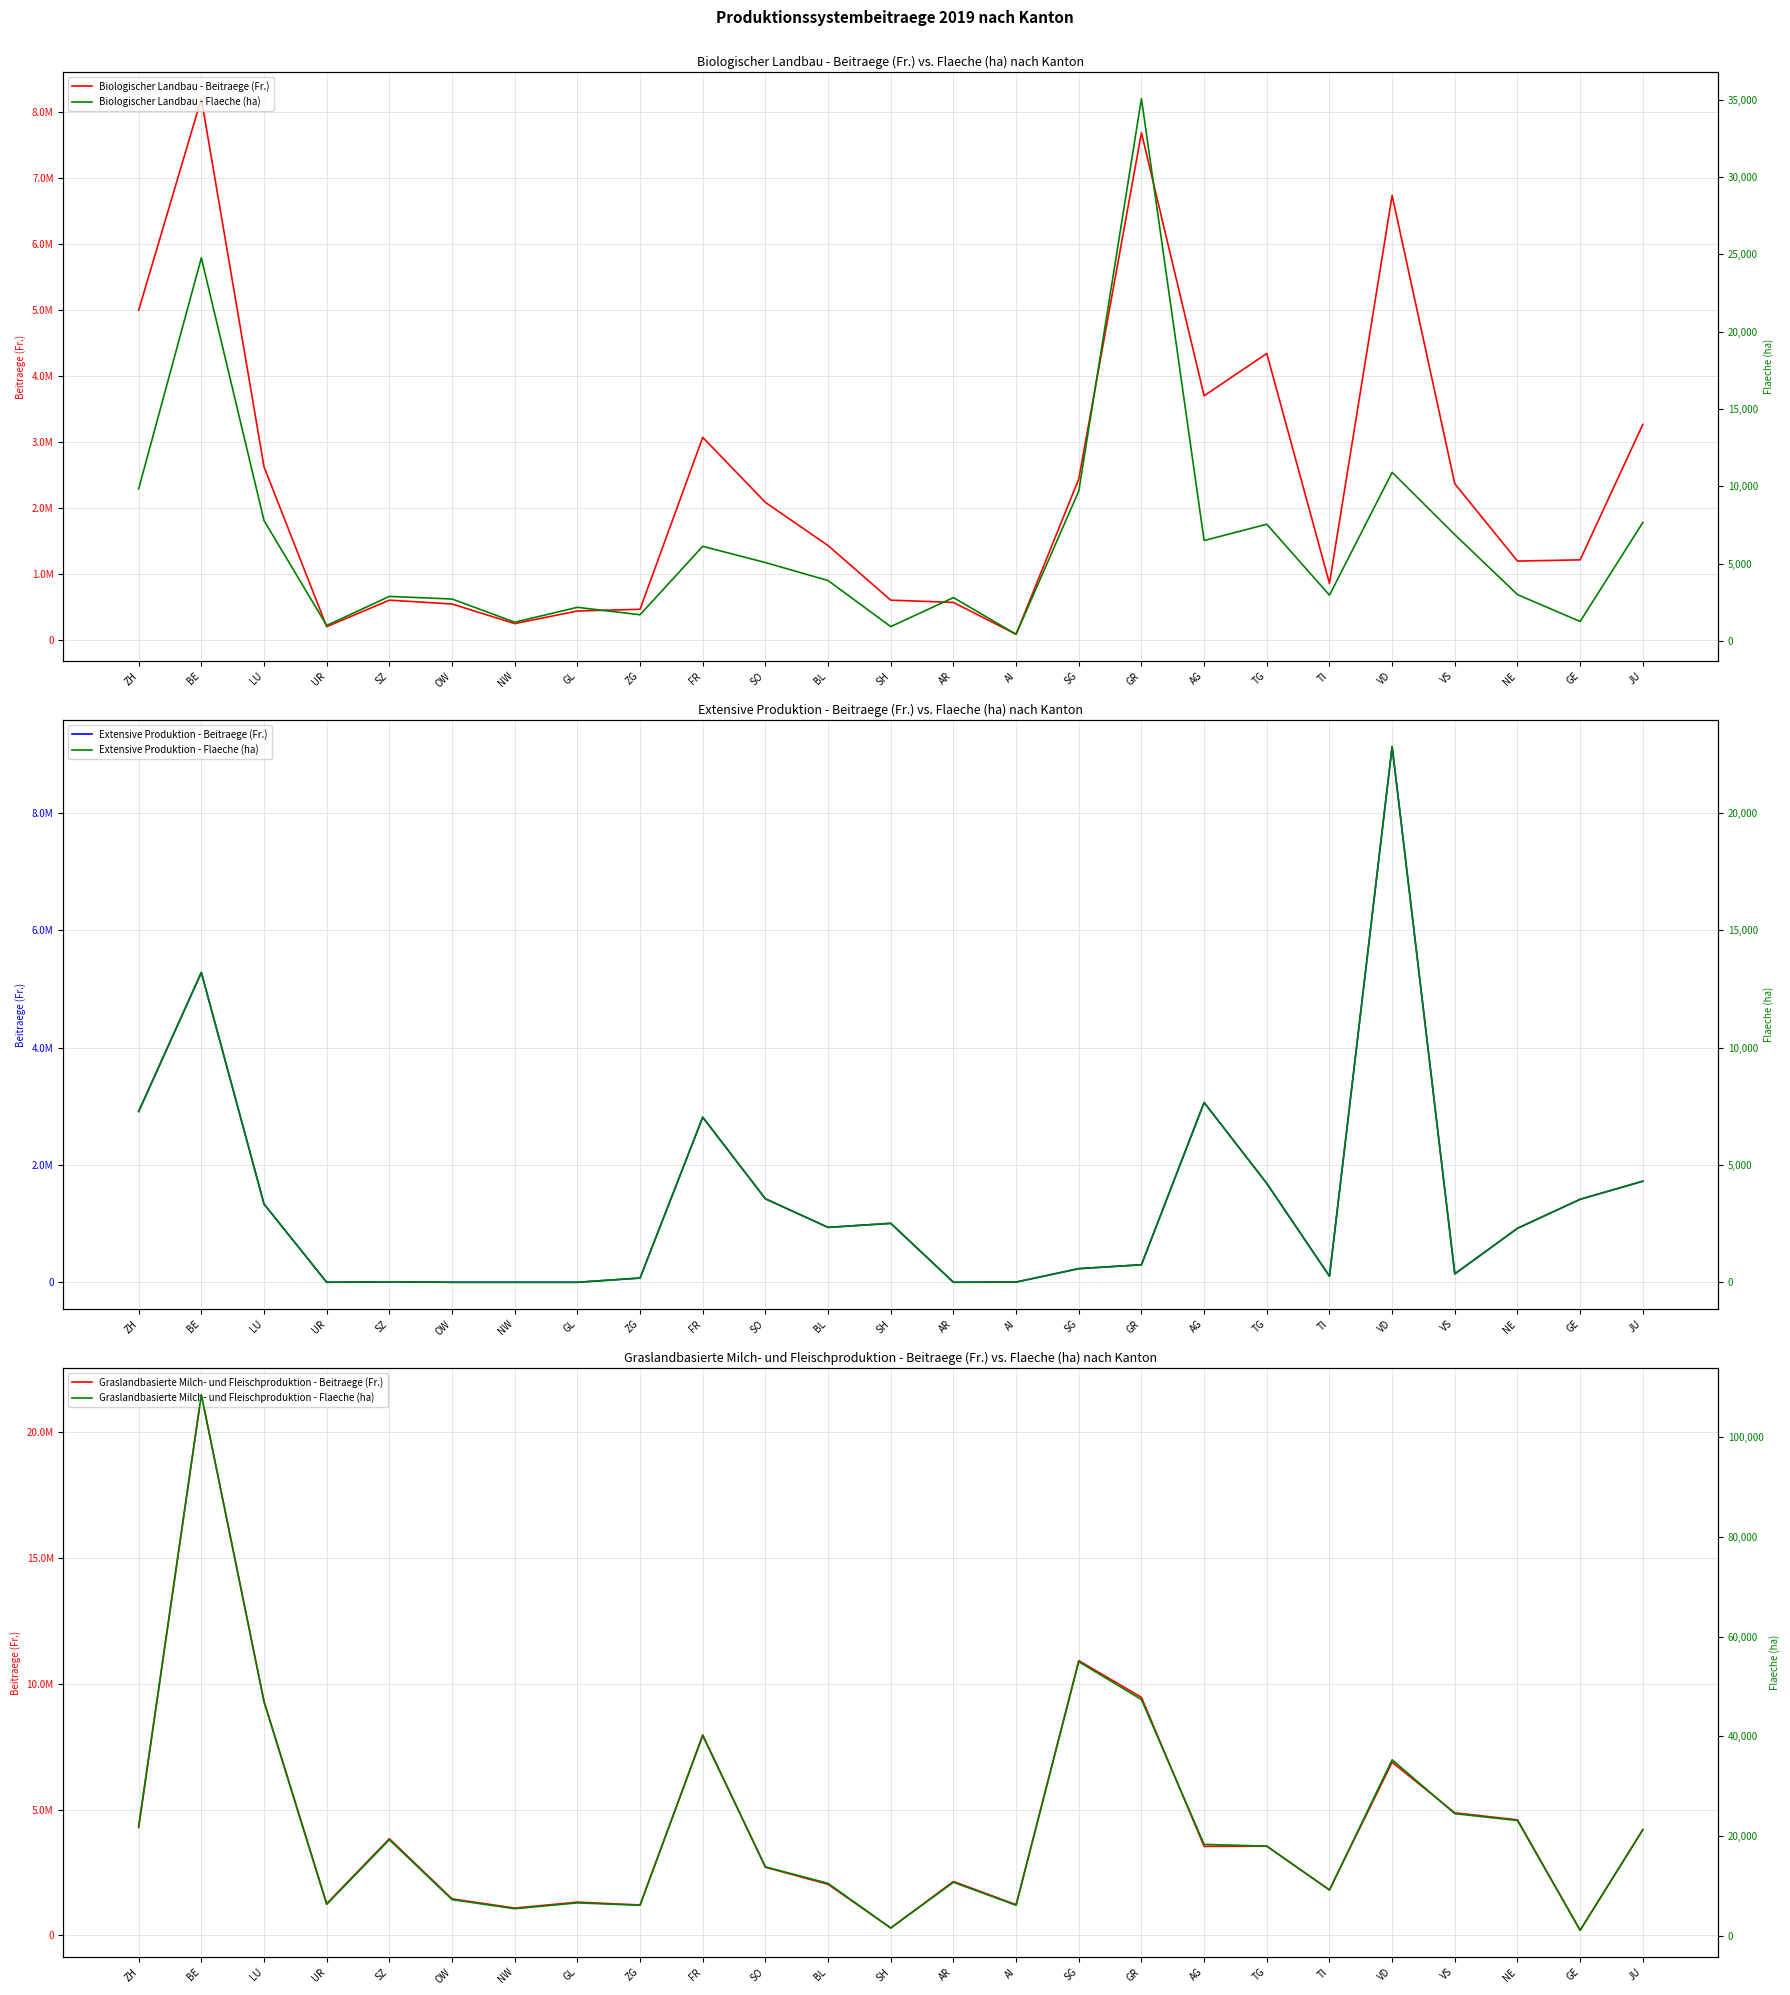

Reading left to right, transcribe all the data shown in this chart.

Biologischer Landbau - Beitraege (Fr.): ZH=4998140.0	BE=8201819.7	LU=2627147.4	UR=206342.0	SZ=608164.0	OW=549606.0	NW=252946.0	GL=443908.0	ZG=469737.7	FR=3073004.6	SO=2088029.6	BL=1434542.2	SH=608136.7	AR=573628.0	AI=91338.0	SG=2443246.0	GR=7683744.0	AG=3702086.0	TG=4342889.7	TI=862266.5	VD=6735332.0	VS=2370001.5	NE=1199710.0	GE=1218278.0	JU=3268870.0
Extensive Produktion - Beitraege (Fr.): ZH=2910836.0	BE=5279667.1	LU=1333631.6	UR=0.0	SZ=7720.0	OW=0.0	NW=0.0	GL=0.0	ZG=72249.1	FR=2812875.0	SO=1422608.8	BL=935786.7	SH=1004657.8	AR=412.0	AI=3280.0	SG=232440.0	GR=298812.0	AG=3064160.0	TG=1684858.6	TI=104005.3	VD=9129372.0	VS=142881.4	NE=919788.0	GE=1414528.0	JU=1722292.0
Graslandbasierte Milch- und Fleischproduktion - Beitraege (Fr.): ZH=4291217.1	BE=21500959.7	LU=9311324.4	UR=1260513.1	SZ=3843406.6	OW=1450849.6	NW=1084916.2	GL=1320975.5	ZG=1208197.1	FR=7969683.0	SO=2709652.2	BL=2029983.4	SH=292960.8	AR=2143655.9	AI=1218918.4	SG=10923326.9	GR=9464114.7	AG=3539253.4	TG=3544622.1	TI=1808280.7	VD=6884309.8	VS=4871567.9	NE=4592675.3	GE=202177.5	JU=4199110.0
Biologischer Landbau - Flaeche (ha): ZH=9849.4	BE=24772.5	LU=7796.6	UR=1017.1	SZ=2895.5	OW=2726.4	NW=1230.4	GL=2189.6	ZG=1709.8	FR=6131.1	SO=5082.6	BL=3918.9	SH=943.1	AR=2817.2	AI=447.5	SG=9701.1	GR=35061.1	AG=6505.1	TG=7558.8	TI=2976.4	VD=10913.4	VS=6885.3	NE=3010.5	GE=1275.9	JU=7669.5
Extensive Produktion - Flaeche (ha): ZH=7277.1	BE=13199.2	LU=3334.1	UR=0.0	SZ=19.3	OW=0.0	NW=0.0	GL=0.0	ZG=180.6	FR=7032.2	SO=3556.5	BL=2339.5	SH=2511.6	AR=1.0	AI=8.2	SG=581.1	GR=747.0	AG=7660.4	TG=4212.1	TI=260.0	VD=22823.4	VS=357.2	NE=2299.5	GE=3536.3	JU=4305.7
Graslandbasierte Milch- und Fleischproduktion - Flaeche (ha): ZH=21973.8	BE=108496.1	LU=46922.9	UR=6308.1	SZ=19276.6	OW=7261.6	NW=5440.3	GL=6608.7	ZG=6133.9	FR=40132.3	SO=13828.1	BL=10519.2	SH=1572.2	AR=10735.9	AI=6122.5	SG=54956.8	GR=47366.1	AG=18326.9	TG=17989.2	TI=9185.9	VD=35284.9	VS=24492.5	NE=23119.1	GE=1114.4	JU=21289.5